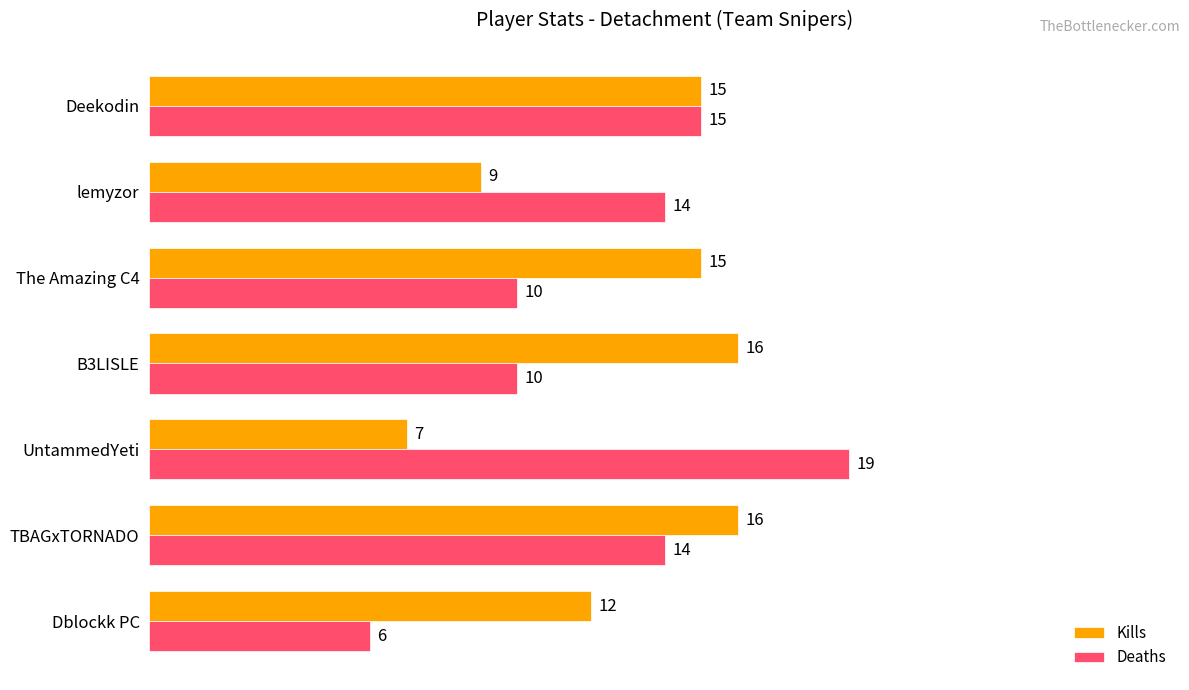

Which series has the largest total across all categories?

Kills